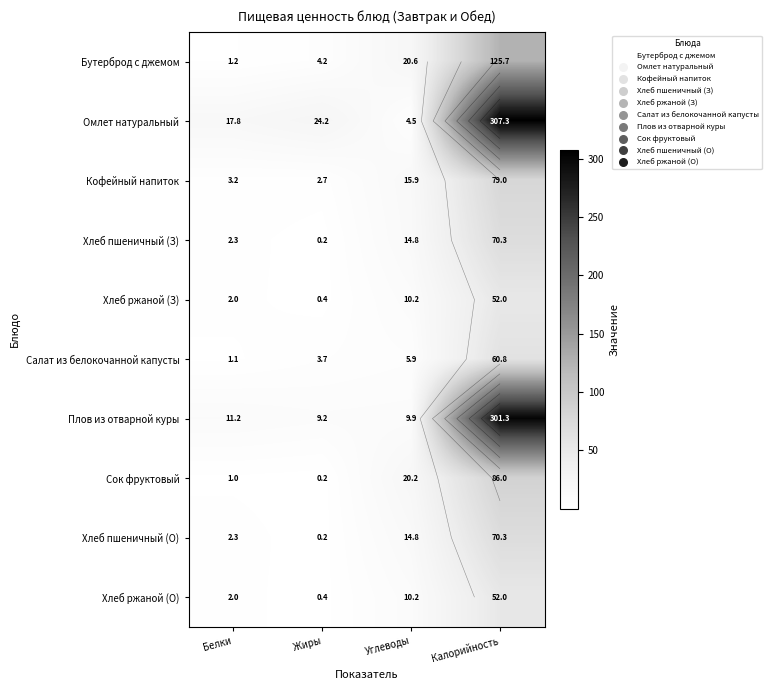

The Омлет натуральный series shows 24.2 at Жиры. True or false?

True